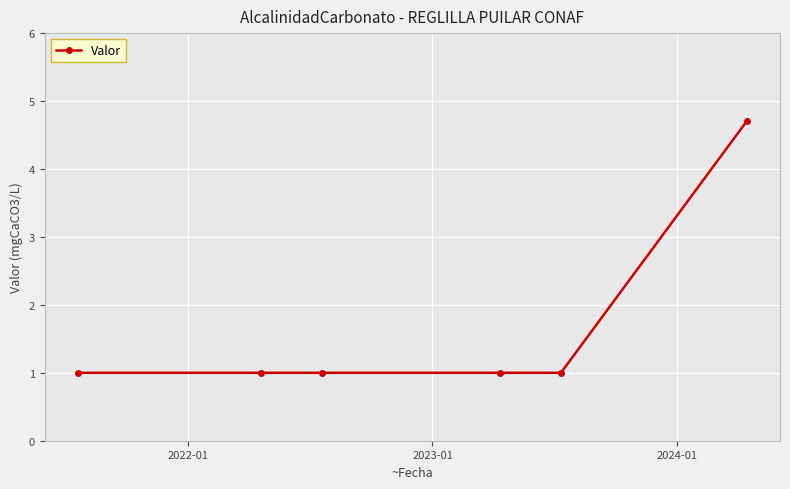

What is the difference between the maximum and minimum values?

3.7